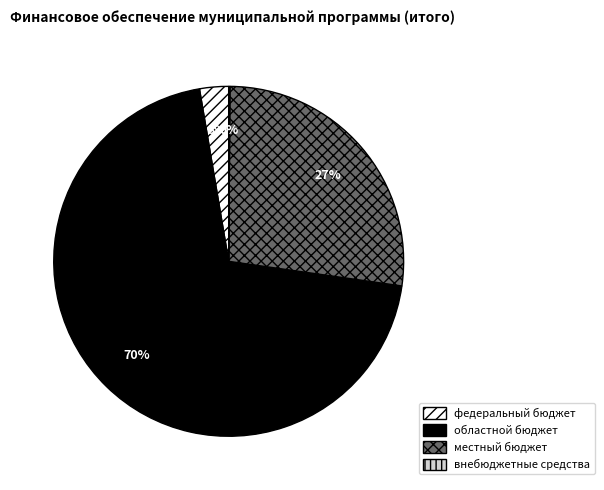

The федеральный бюджет slice represents 3% of the pie. True or false?

True